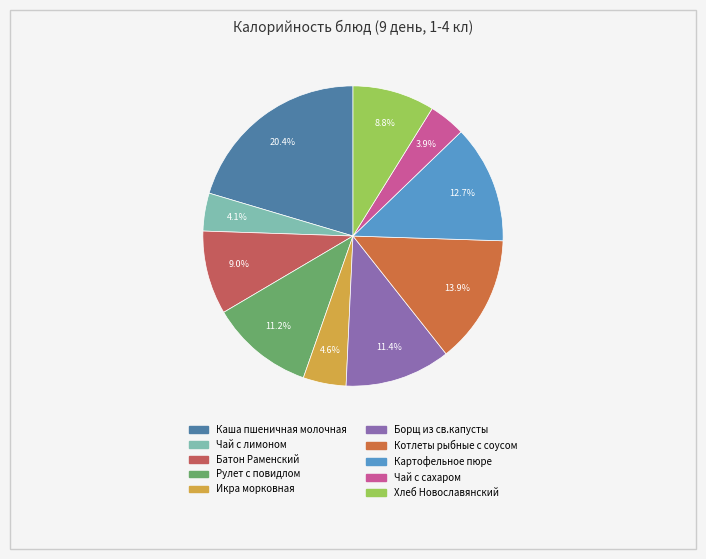

What percentage is the Рулет с повидлом slice, to the nearest percent?

11%